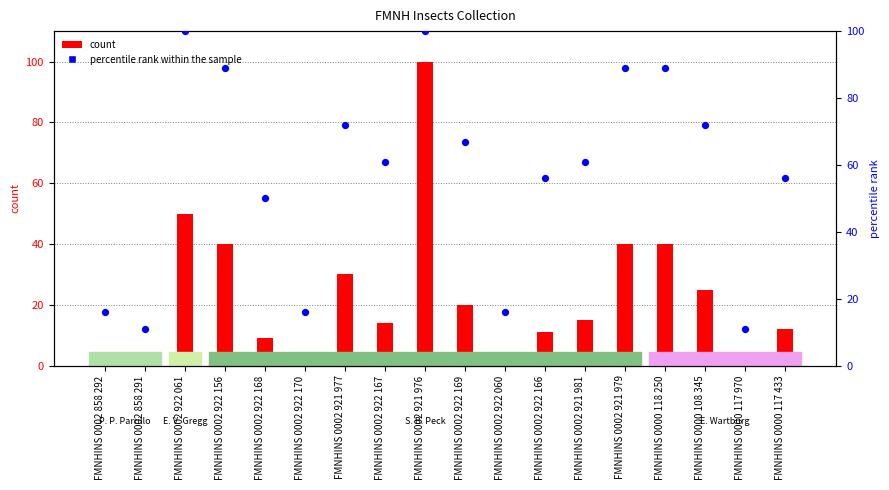

Which has a higher value, FMNHINS 0002 858 292 or FMNHINS 0002 922 166?

FMNHINS 0002 922 166